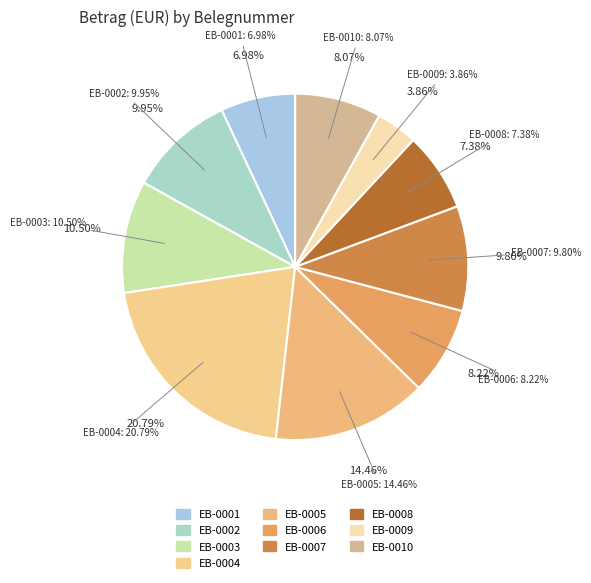

To the nearest percent, what percentage of the pie is EB-0010?

8%